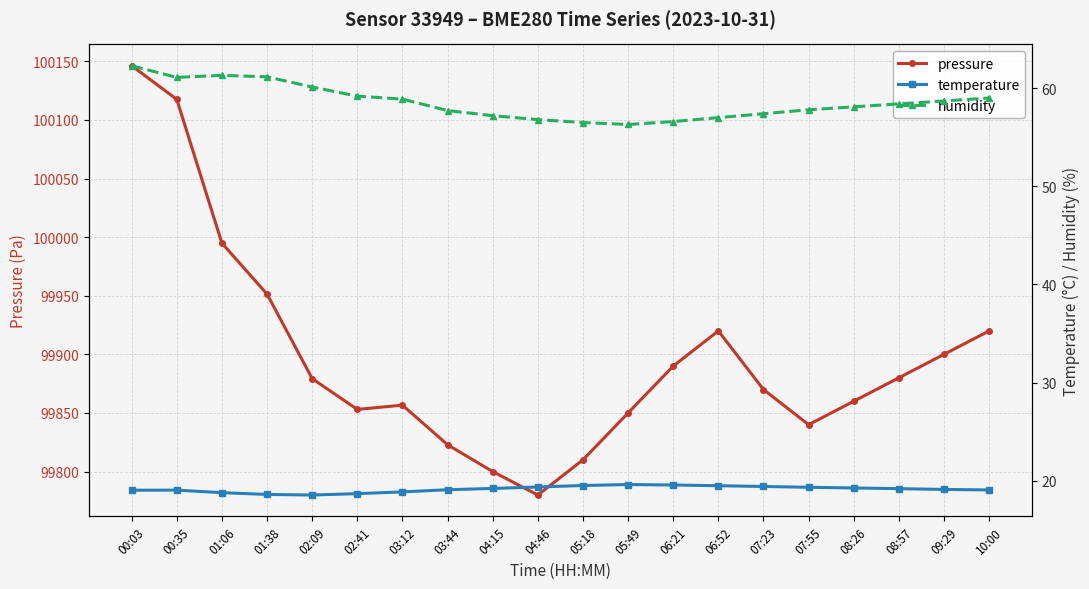

At which category does the chart reach its minimum across all series?

02:09